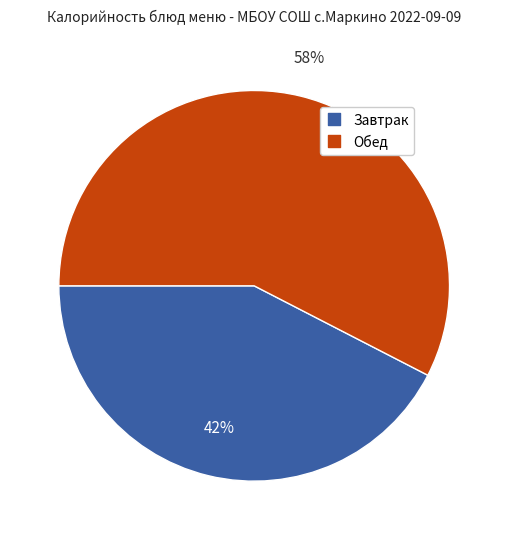

How many slices are in this pie chart?

2